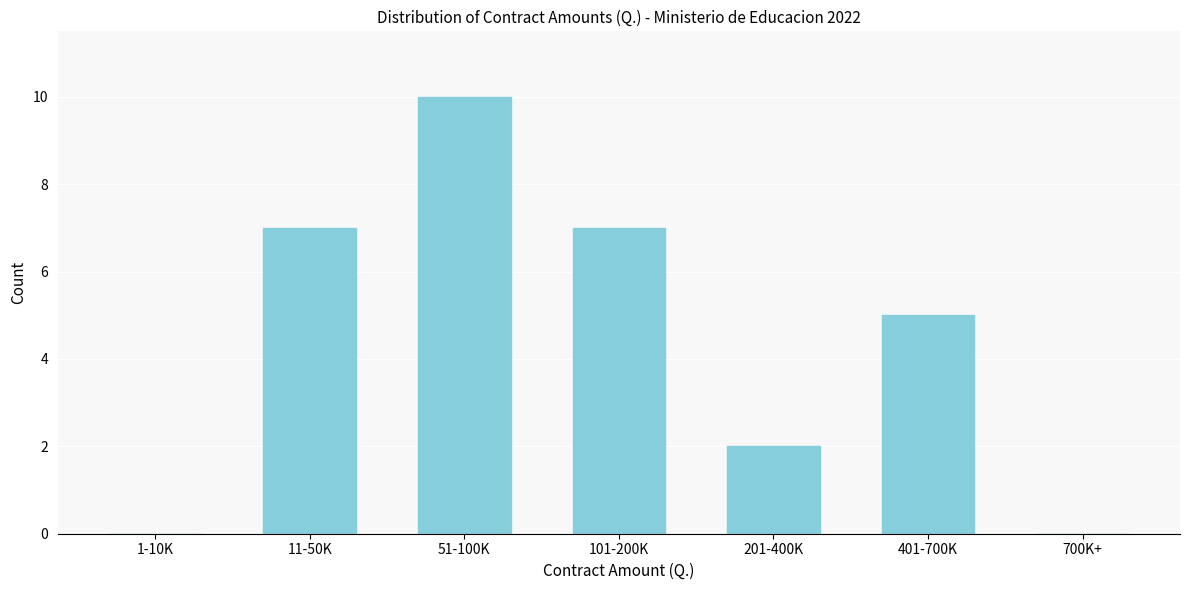

Reading right to left, extract all data points from this chart.

700K+=0	401-700K=5	201-400K=2	101-200K=7	51-100K=10	11-50K=7	1-10K=0